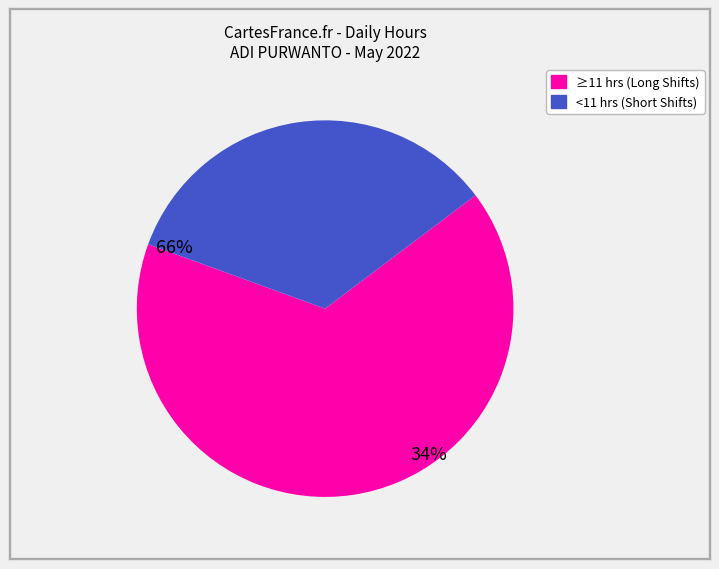

Is there any slice that represents more than half of the pie?

Yes